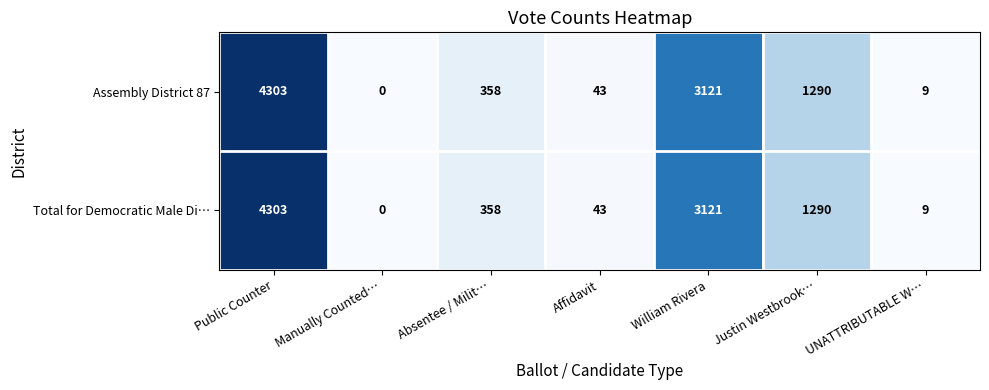

Reading left to right, extract all data points from this chart.

Assembly District 87: Public Counter=4303	Manually Counted…=0	Absentee / Milit…=358	Affidavit=43	William Rivera=3121	Justin Westbrook…=1290	UNATTRIBUTABLE W…=9
Total for Democratic Male Di…: Public Counter=4303	Manually Counted…=0	Absentee / Milit…=358	Affidavit=43	William Rivera=3121	Justin Westbrook…=1290	UNATTRIBUTABLE W…=9